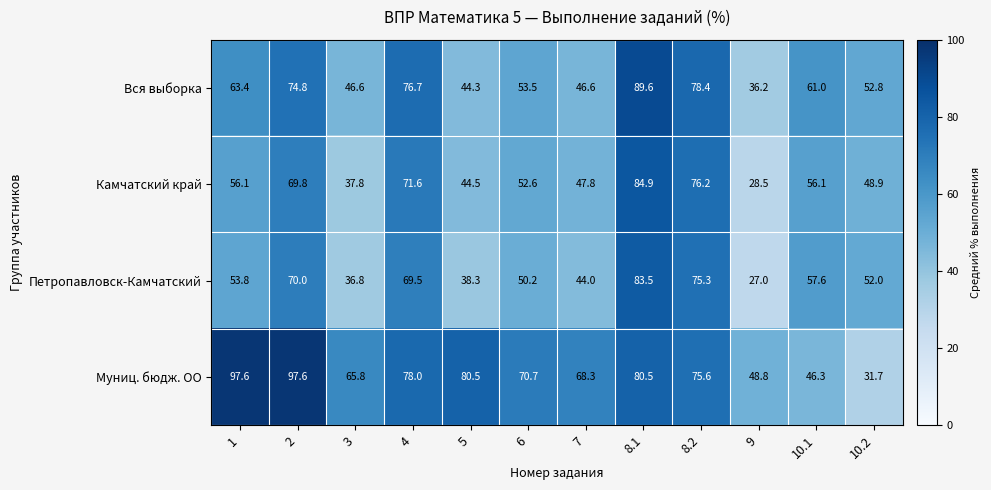

True or false: Камчатский край has a value of 63.2 at 5.

False